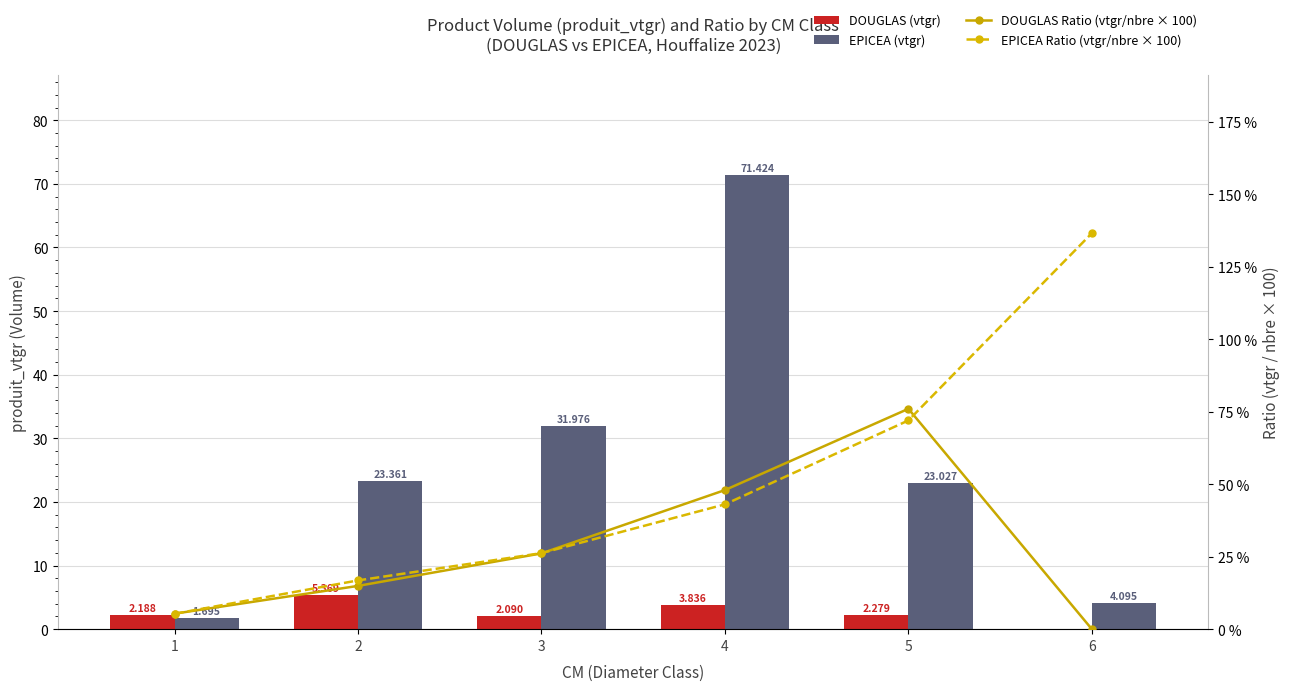

Reading left to right, what are all the values shown in this chart?

DOUGLAS (vtgr): 2.2	5.4	2.1	3.8	2.3	0.0
EPICEA (vtgr): 1.7	23.4	32.0	71.4	23.0	4.1
DOUGLAS Ratio (vtgr/nbre × 100): 5.3	14.9	26.1	47.9	76.0	0.0
EPICEA Ratio (vtgr/nbre × 100): 5.3	16.8	26.2	43.0	72.0	136.5